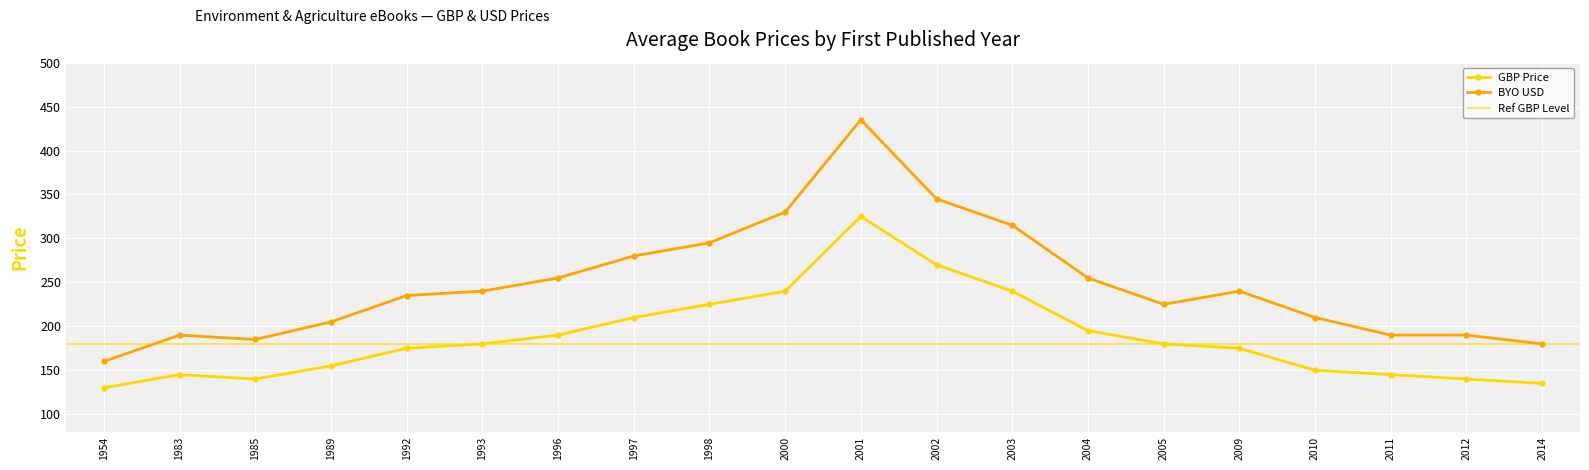

What is the maximum value for BYO USD?

435